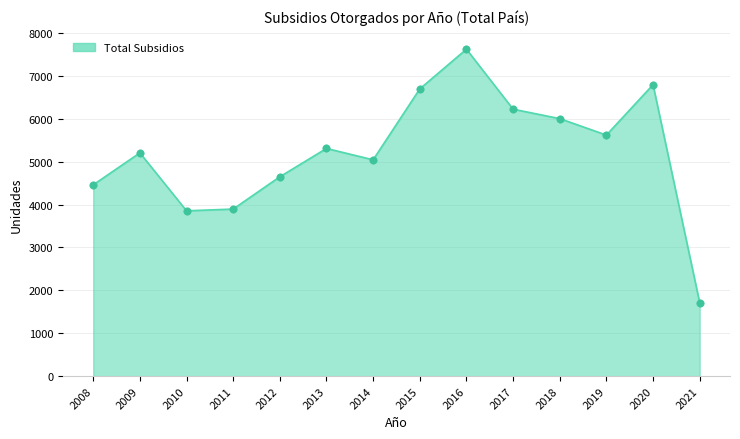

What is the change in value from 2010 to 2017?

+2369